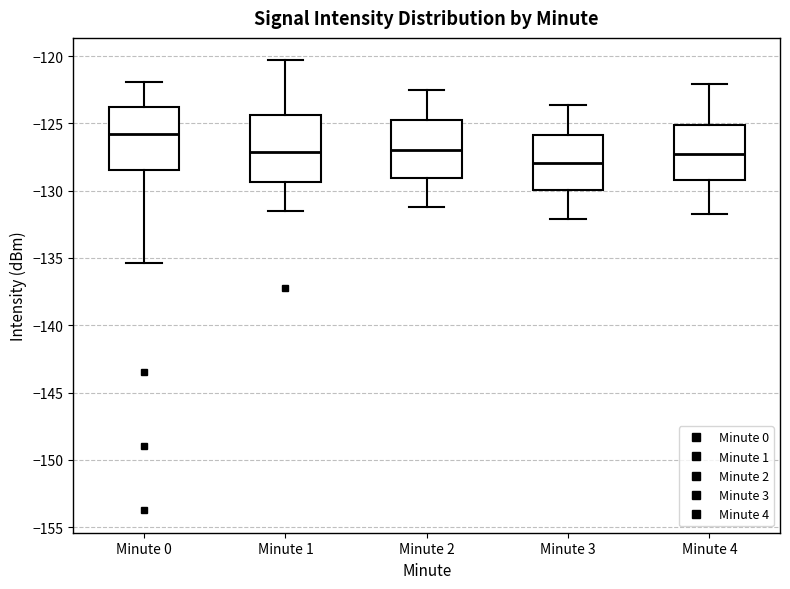

Reading left to right, read every box against the y-axis: the position of its median line, the range the box covers, and the ends of its whiskers. The values are not printed on the chart, so give them approximately, as read against the axis.

Minute 0: median -126.0, box -128.5 to -124.0, whiskers -135.5 to -122.0
Minute 1: median -127.0, box -129.5 to -124.5, whiskers -131.5 to -120.5
Minute 2: median -127.0, box -129.0 to -124.5, whiskers -131.0 to -122.5
Minute 3: median -128.0, box -130.0 to -126.0, whiskers -132.0 to -123.5
Minute 4: median -127.5, box -129.0 to -125.0, whiskers -131.5 to -122.0